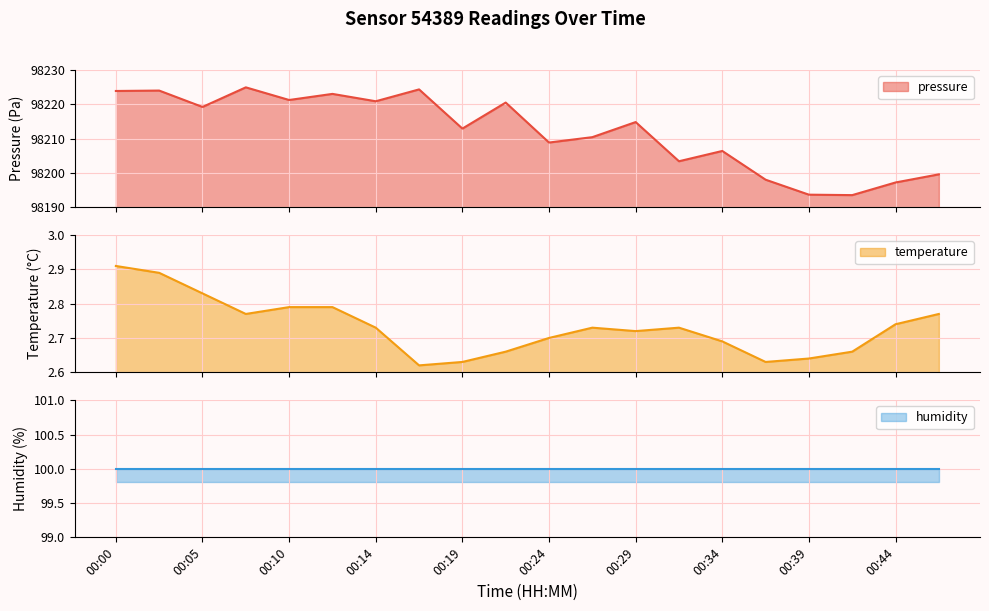

Where is temperature nearest to the value 2?

00:17